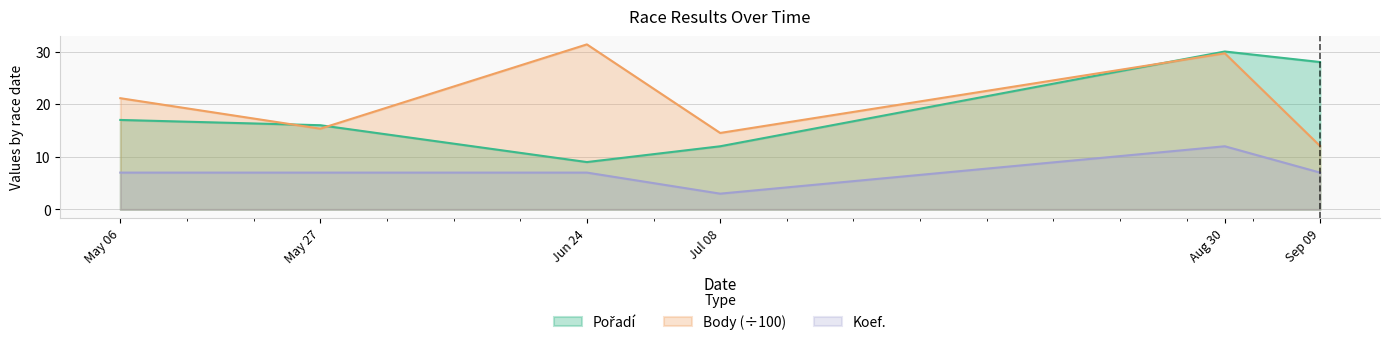

Reading right to left, transcribe all the data shown in this chart.

Pořadí: 28.0	30.0	12.0	9.0	16.0	17.0
Body: 12.1	29.7	14.5	31.4	15.3	21.1
Koef.: 7.0	12.0	3.0	7.0	7.0	7.0